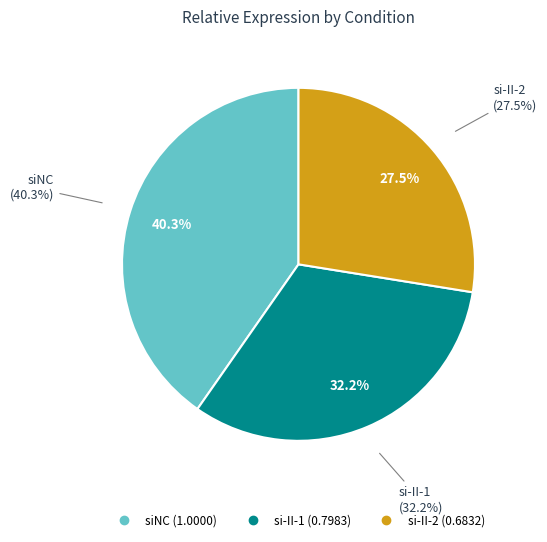

Which category has the smallest portion of the pie?

si-II-2